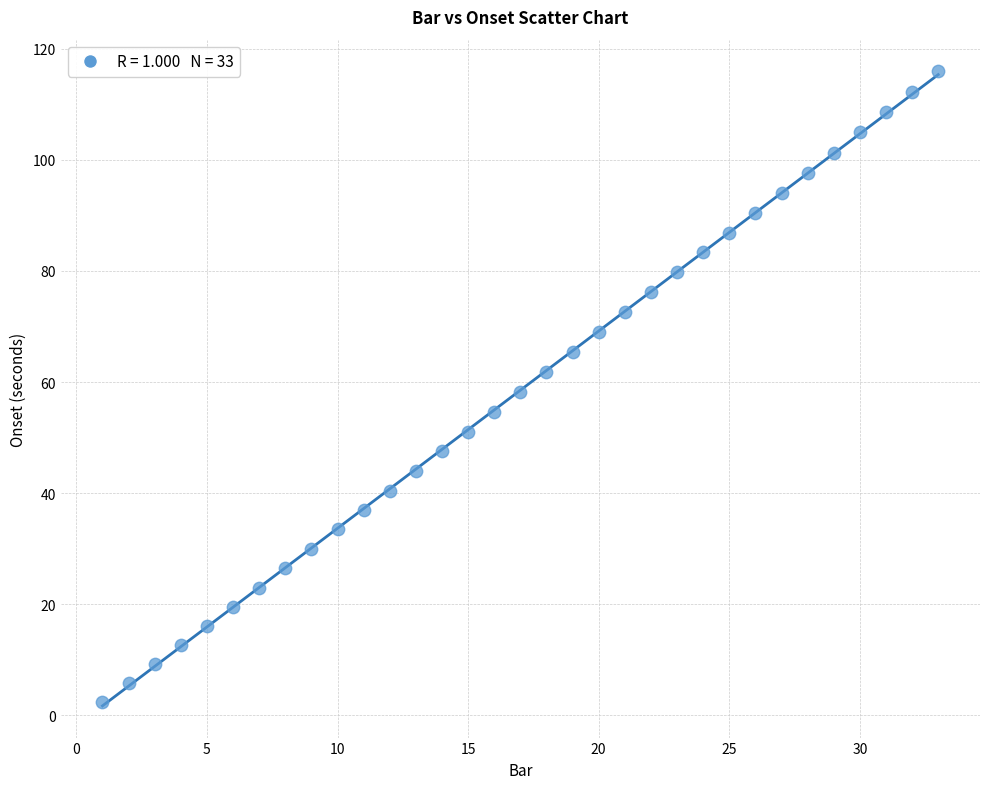

What is the range of Y values (max minus min)?

113.6